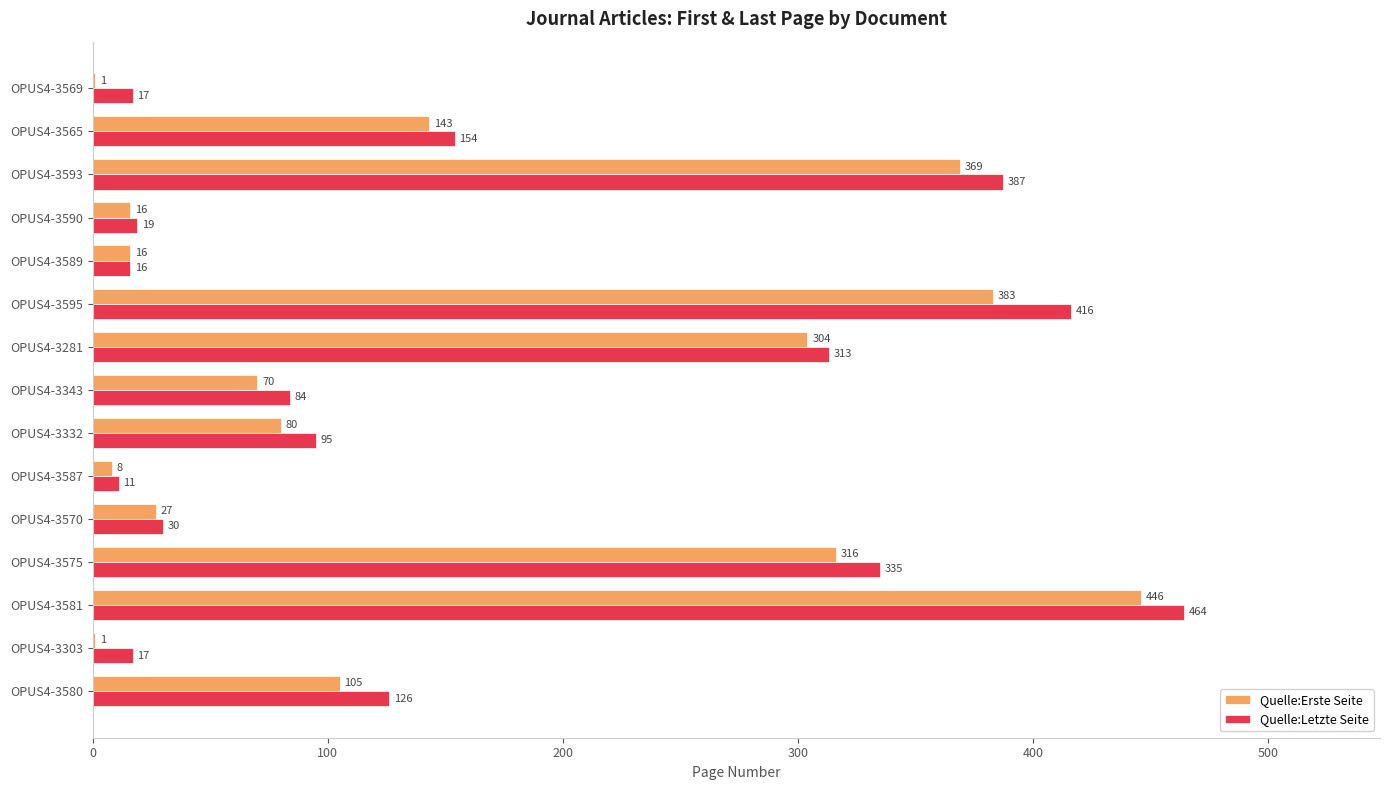

What are all the series names shown in the legend?

Quelle:Erste Seite, Quelle:Letzte Seite